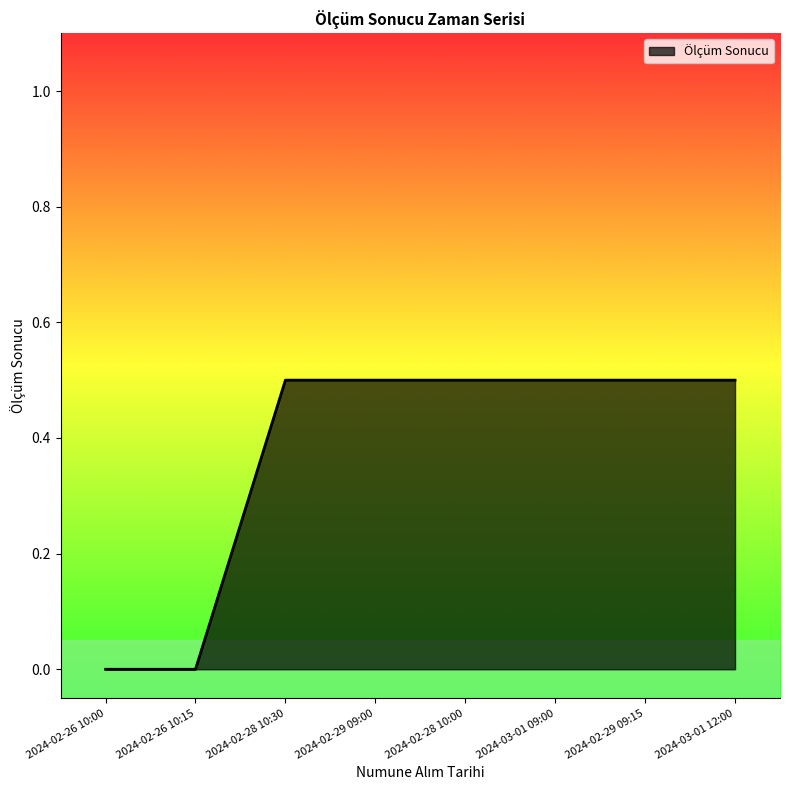

What is the sum of all values?

3.0